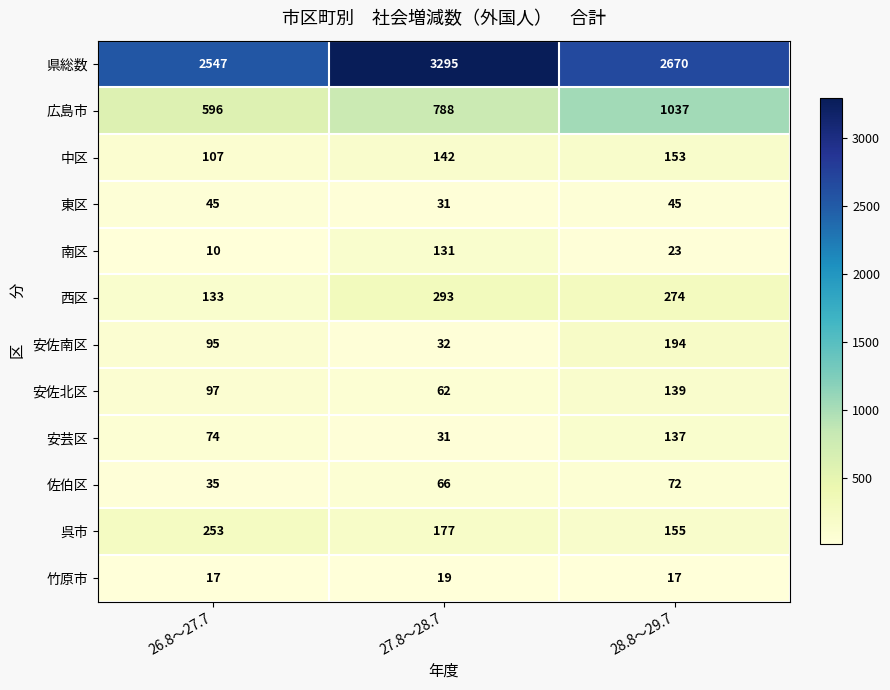

Rank the series by their maximum value, from highest to lowest.

県総数, 広島市, 西区, 呉市, 安佐南区, 中区, 安佐北区, 安芸区, 南区, 佐伯区, 東区, 竹原市